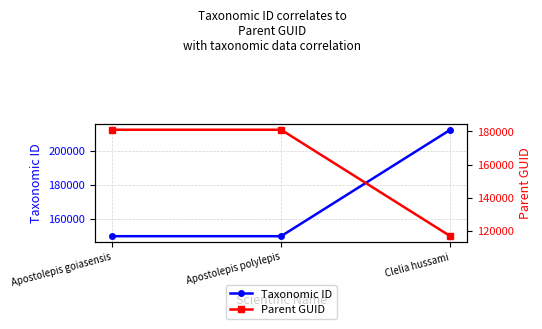

What is the label of the 3rd point from the right?

Apostolepis goiasensis